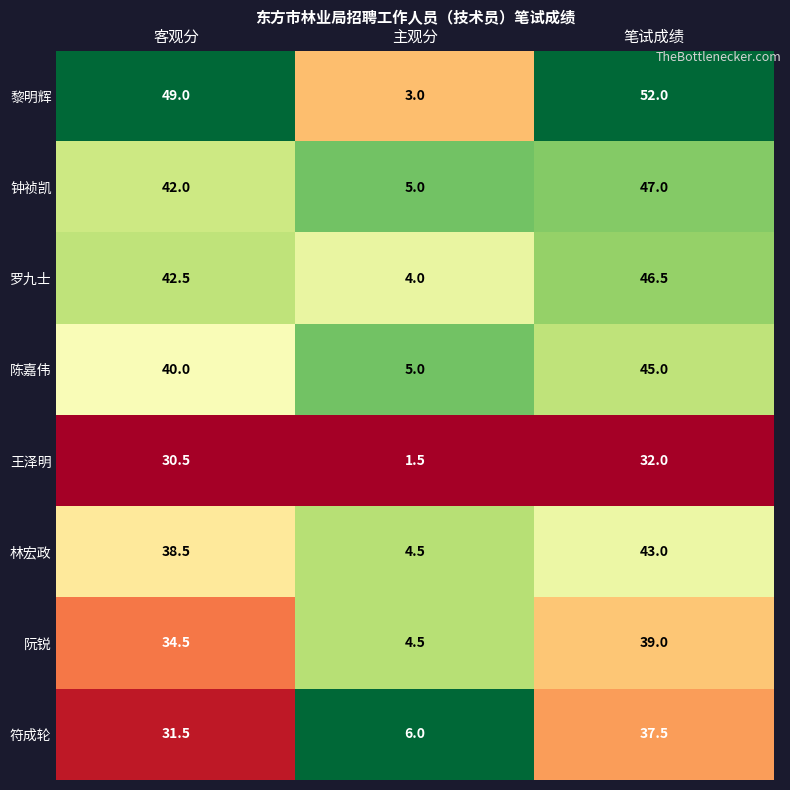

Which category has the lowest value across all series?

主观分